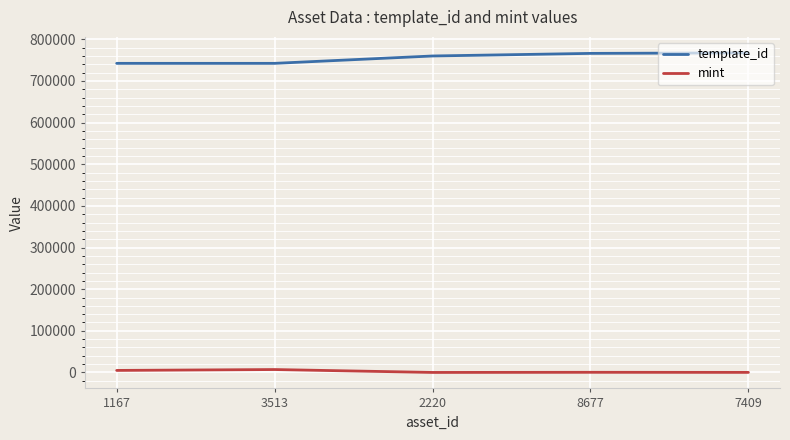

Rank the series at 2220 from lowest to highest value.

mint, template_id